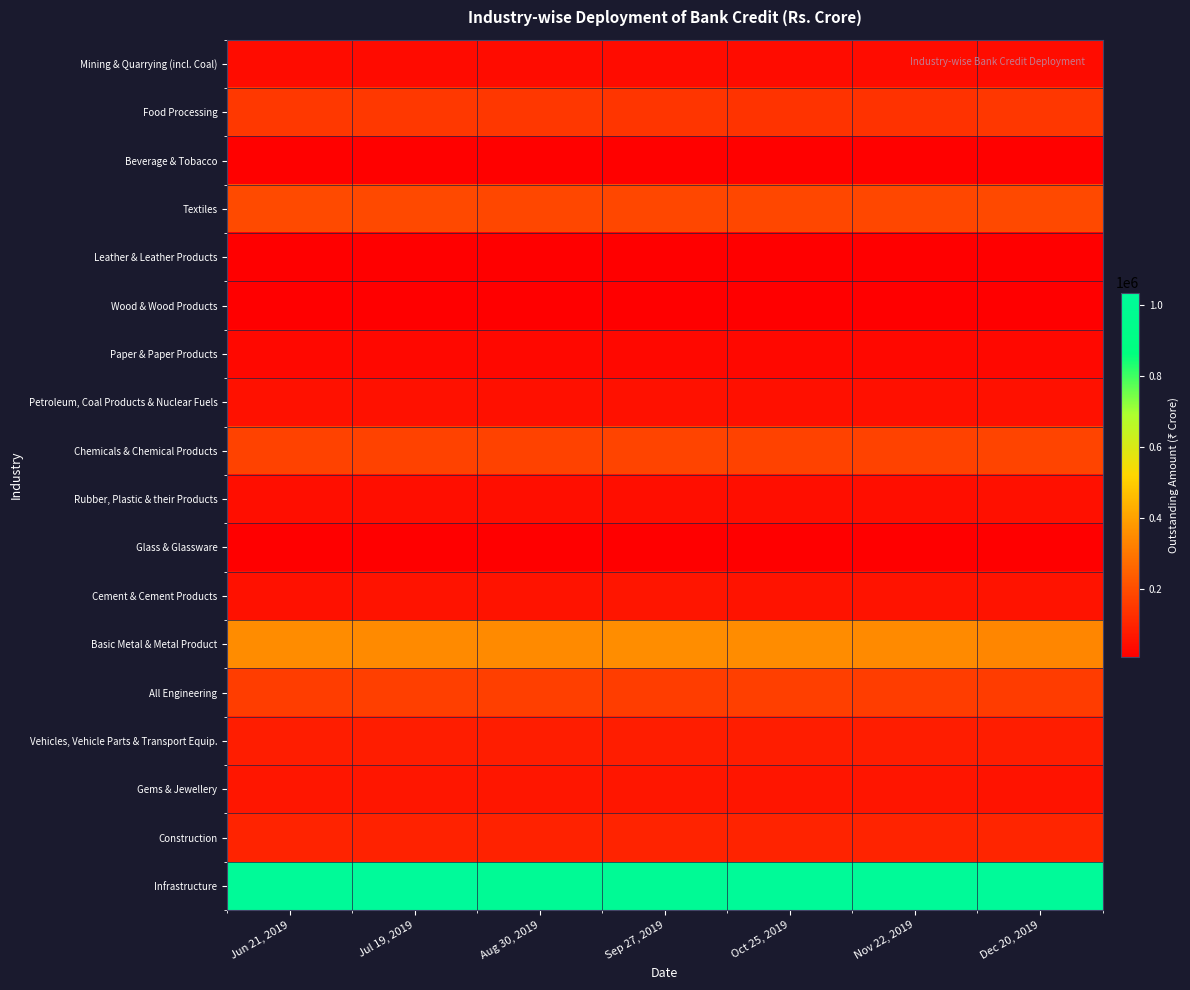

Reading left to right, list all the values displayed in this chart.

Mining & Quarrying (incl. Coal): Jun 21, 2019=41129	Jul 19, 2019=40563	Aug 30, 2019=40938	Sep 27, 2019=41380	Oct 25, 2019=41176	Nov 22, 2019=41372	Dec 20, 2019=42741
Food Processing: Jun 21, 2019=151625	Jul 19, 2019=150077	Aug 30, 2019=145210	Sep 27, 2019=142388	Oct 25, 2019=139693	Nov 22, 2019=136930	Dec 20, 2019=145578
Beverage & Tobacco: Jun 21, 2019=14376	Jul 19, 2019=14440	Aug 30, 2019=13857	Sep 27, 2019=14973	Oct 25, 2019=14717	Nov 22, 2019=14030	Dec 20, 2019=15034
Textiles: Jun 21, 2019=193595	Jul 19, 2019=191284	Aug 30, 2019=186307	Sep 27, 2019=186773	Oct 25, 2019=187677	Nov 22, 2019=186323	Dec 20, 2019=189152
Leather & Leather Products: Jun 21, 2019=11150	Jul 19, 2019=11211	Aug 30, 2019=11051	Sep 27, 2019=11044	Oct 25, 2019=11052	Nov 22, 2019=10813	Dec 20, 2019=10949
Wood & Wood Products: Jun 21, 2019=11691	Jul 19, 2019=11701	Aug 30, 2019=11881	Sep 27, 2019=12082	Oct 25, 2019=11992	Nov 22, 2019=11968	Dec 20, 2019=12067
Paper & Paper Products: Jun 21, 2019=30142	Jul 19, 2019=29760	Aug 30, 2019=29864	Sep 27, 2019=29973	Oct 25, 2019=30507	Nov 22, 2019=30230	Dec 20, 2019=30697
Petroleum, Coal Products & Nuclear Fuels: Jun 21, 2019=55775	Jul 19, 2019=53085	Aug 30, 2019=51976	Sep 27, 2019=53576	Oct 25, 2019=52477	Nov 22, 2019=52466	Dec 20, 2019=53536
Chemicals & Chemical Products: Jun 21, 2019=174540	Jul 19, 2019=173212	Aug 30, 2019=177006	Sep 27, 2019=180523	Oct 25, 2019=176120	Nov 22, 2019=173231	Dec 20, 2019=177427
Rubber, Plastic & their Products: Jun 21, 2019=45828	Jul 19, 2019=45843	Aug 30, 2019=46501	Sep 27, 2019=47007	Oct 25, 2019=46919	Nov 22, 2019=47029	Dec 20, 2019=49164
Glass & Glassware: Jun 21, 2019=9832	Jul 19, 2019=9652	Aug 30, 2019=9942	Sep 27, 2019=9387	Oct 25, 2019=8687	Nov 22, 2019=8686	Dec 20, 2019=8784
Cement & Cement Products: Jun 21, 2019=56126	Jul 19, 2019=57539	Aug 30, 2019=59223	Sep 27, 2019=60809	Oct 25, 2019=60587	Nov 22, 2019=59309	Dec 20, 2019=58502
Basic Metal & Metal Product: Jun 21, 2019=352015	Jul 19, 2019=347995	Aug 30, 2019=348467	Sep 27, 2019=354021	Oct 25, 2019=351144	Nov 22, 2019=347906	Dec 20, 2019=337587
All Engineering: Jun 21, 2019=164574	Jul 19, 2019=165038	Aug 30, 2019=166488	Sep 27, 2019=163374	Oct 25, 2019=166861	Nov 22, 2019=162680	Dec 20, 2019=158648
Vehicles, Vehicle Parts & Transport Equip.: Jun 21, 2019=81419	Jul 19, 2019=82728	Aug 30, 2019=83022	Sep 27, 2019=83038	Oct 25, 2019=82552	Nov 22, 2019=81472	Dec 20, 2019=82840
Gems & Jewellery: Jun 21, 2019=66218	Jul 19, 2019=66066	Aug 30, 2019=66361	Sep 27, 2019=65637	Oct 25, 2019=62792	Nov 22, 2019=61310	Dec 20, 2019=60452
Construction: Jun 21, 2019=97160	Jul 19, 2019=95384	Aug 30, 2019=95990	Sep 27, 2019=100074	Oct 25, 2019=99394	Nov 22, 2019=100091	Dec 20, 2019=102579
Infrastructure: Jun 21, 2019=1026481	Jul 19, 2019=1034716	Aug 30, 2019=1004811	Sep 27, 2019=1003786	Oct 25, 2019=1019784	Nov 22, 2019=1025154	Dec 20, 2019=1029417